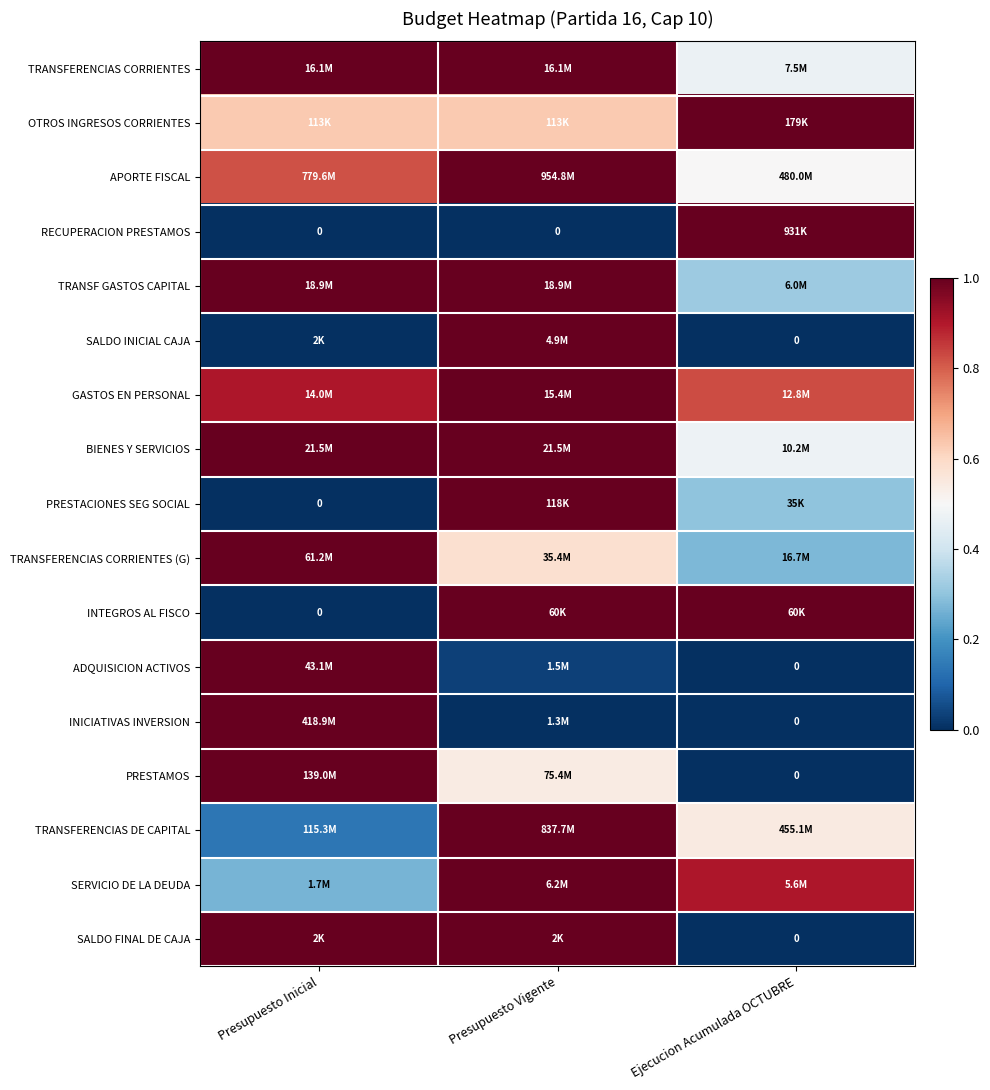

Which label corresponds to the smallest value in the chart?

Presupuesto Inicial